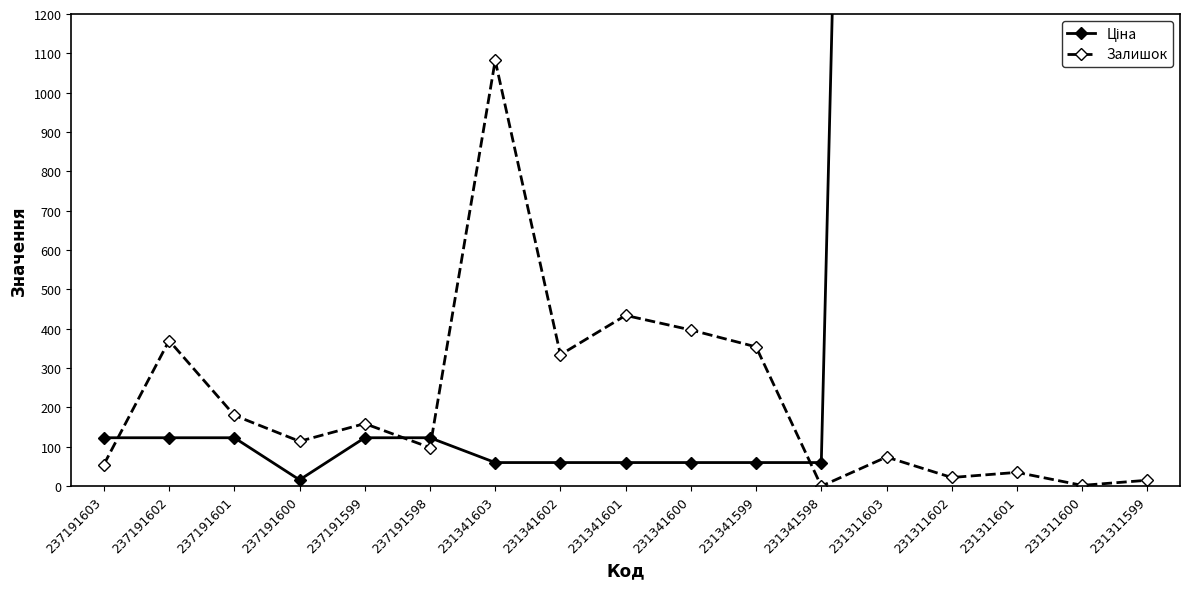

What is the sum of the Залишок values at 231341601 and 237191598?

532